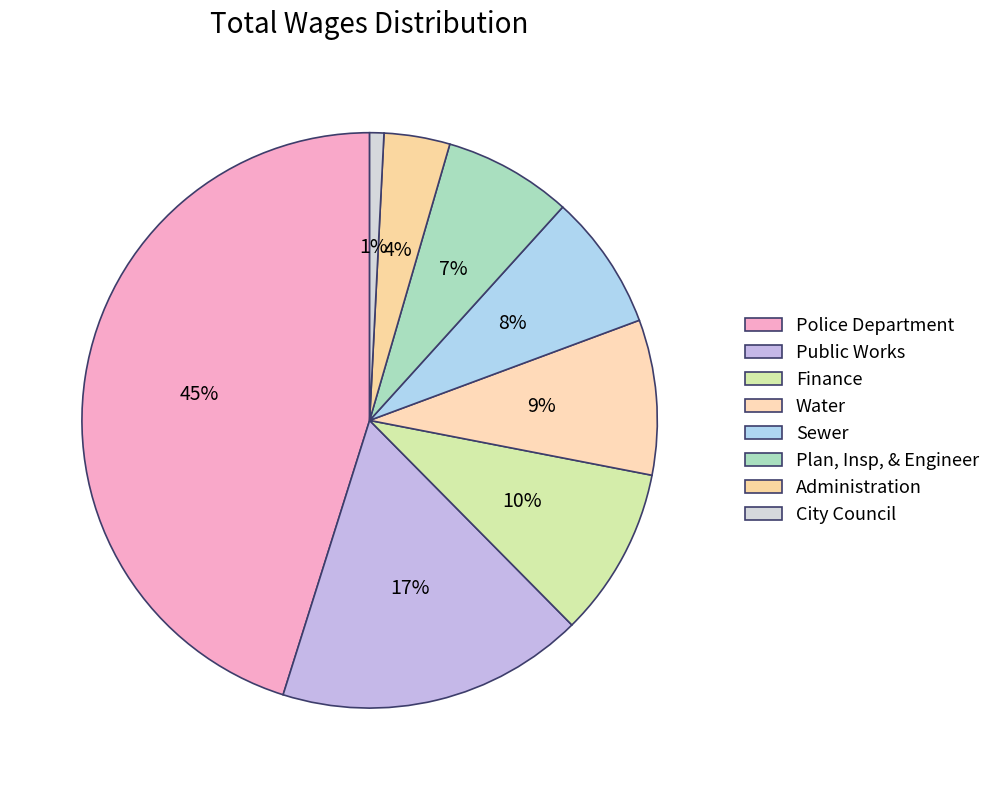

To the nearest percent, what is the difference between the largest and smallest slice percentages?

44%